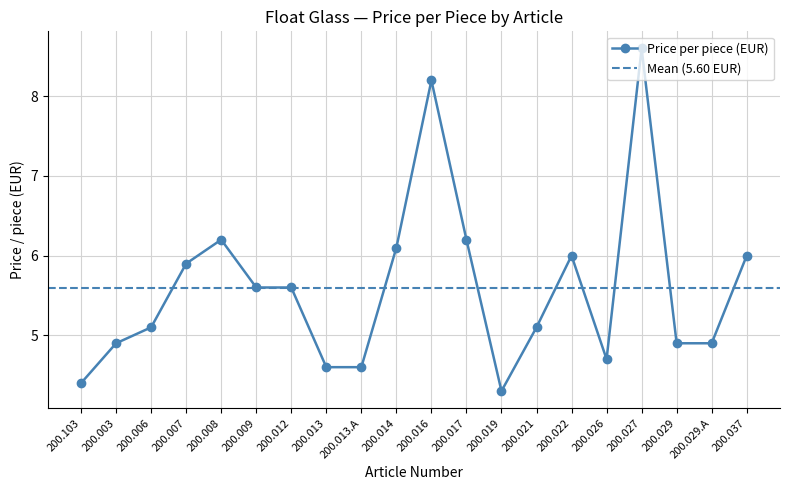

Approximately how many times larger is the value at 200.008 compared to 200.006?

1.2